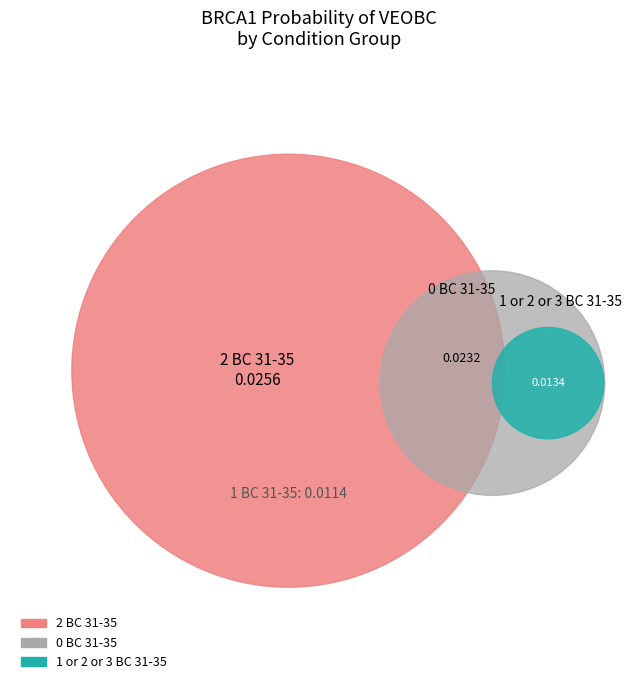

The 1 or 2 or 3 BC 31-35 slice represents 7% of the pie. True or false?

False